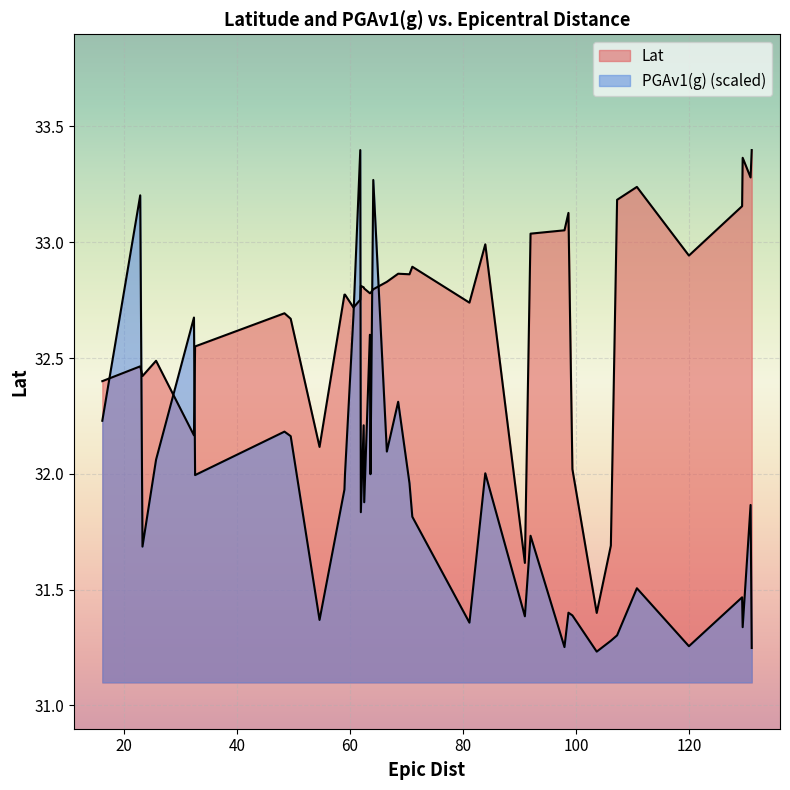

What is the value of the PGAv1(g) point at the 9th from the left?

31.4